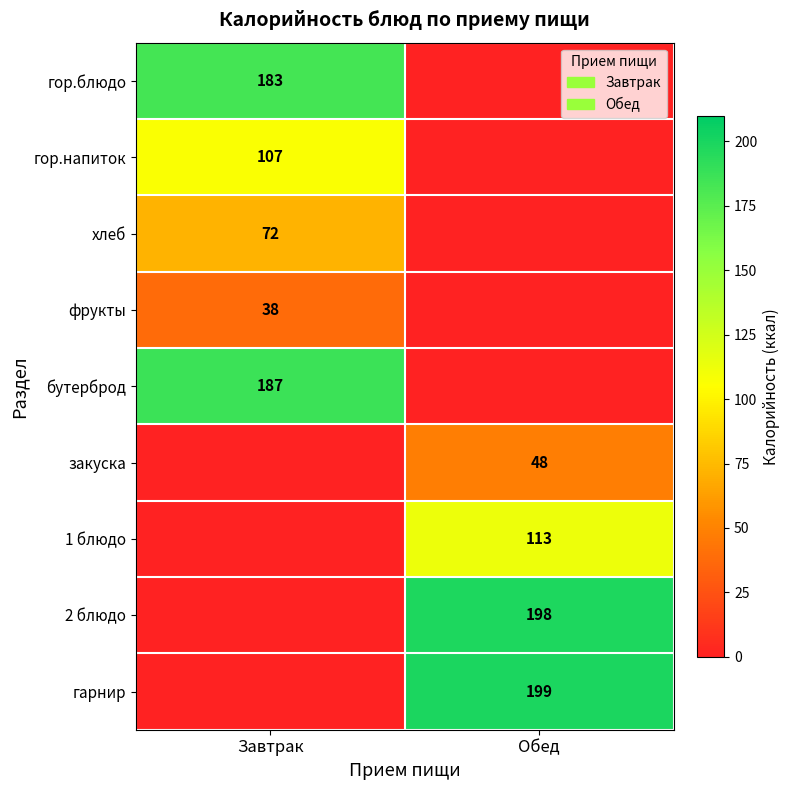

Is the value of фрукты at Завтрак greater than the value of гор.напиток at Завтрак?

No